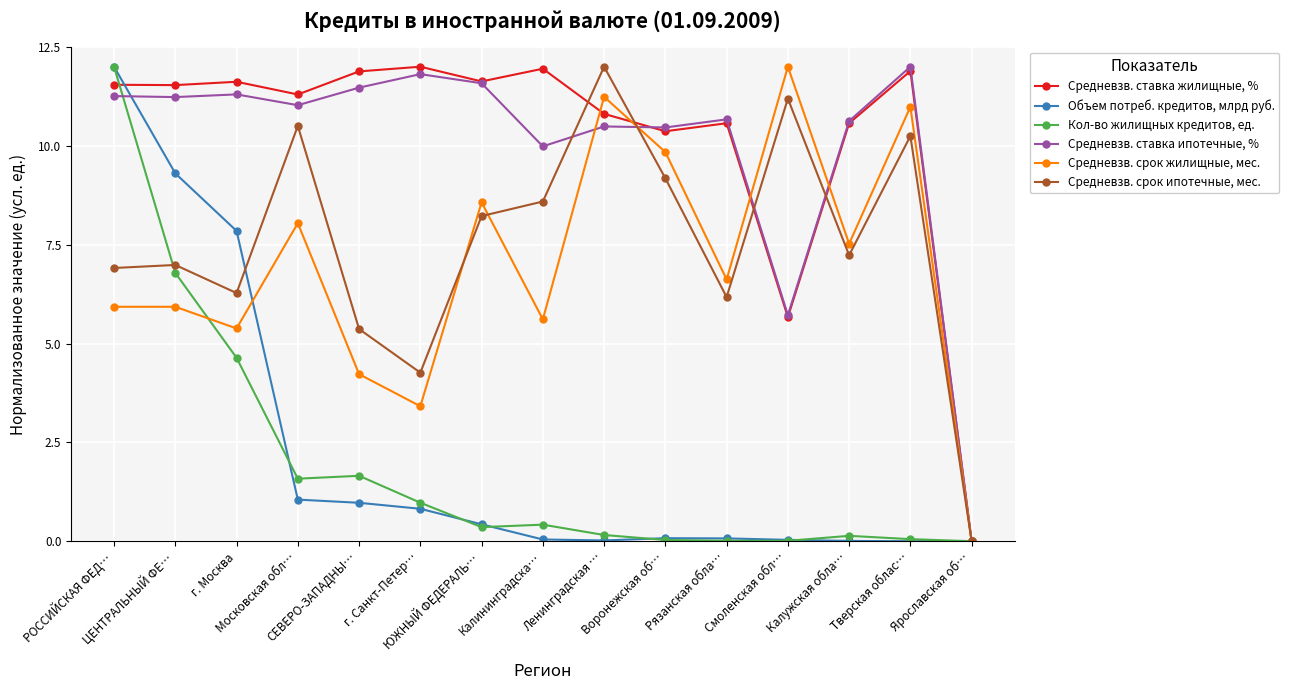

What position from the left is ЦЕНТРАЛЬНЫЙ ФЕ…?

2